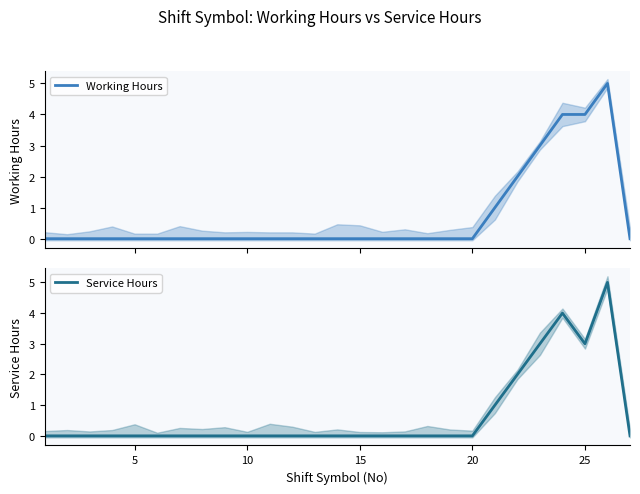

How many categories are shown in the chart?

27